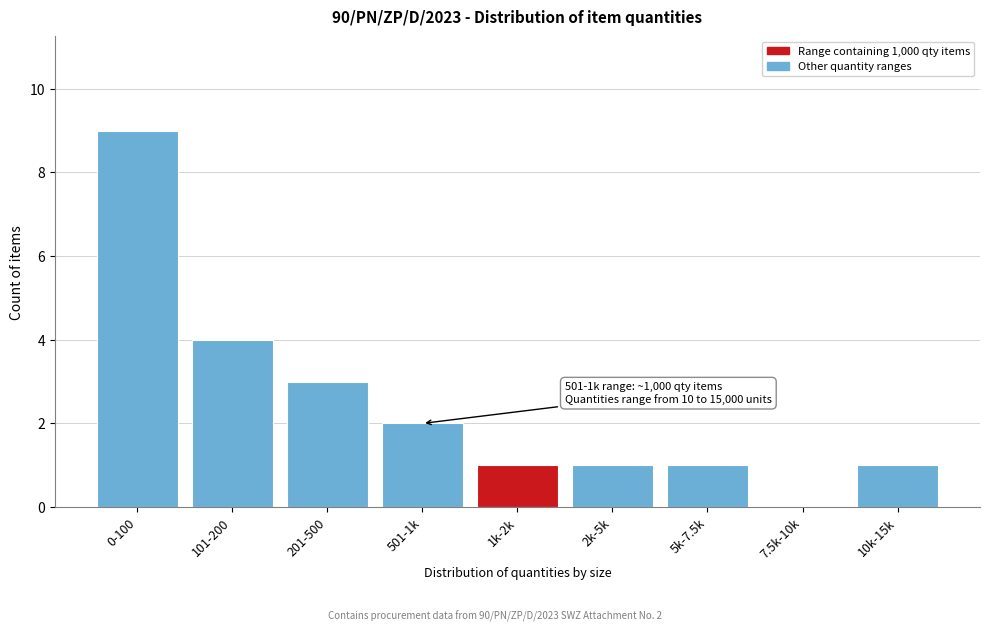

Reading right to left, list all the values displayed in this chart.

10k-15k=1	7.5k-10k=0	5k-7.5k=1	2k-5k=1	1k-2k=1	501-1k=2	201-500=3	101-200=4	0-100=9